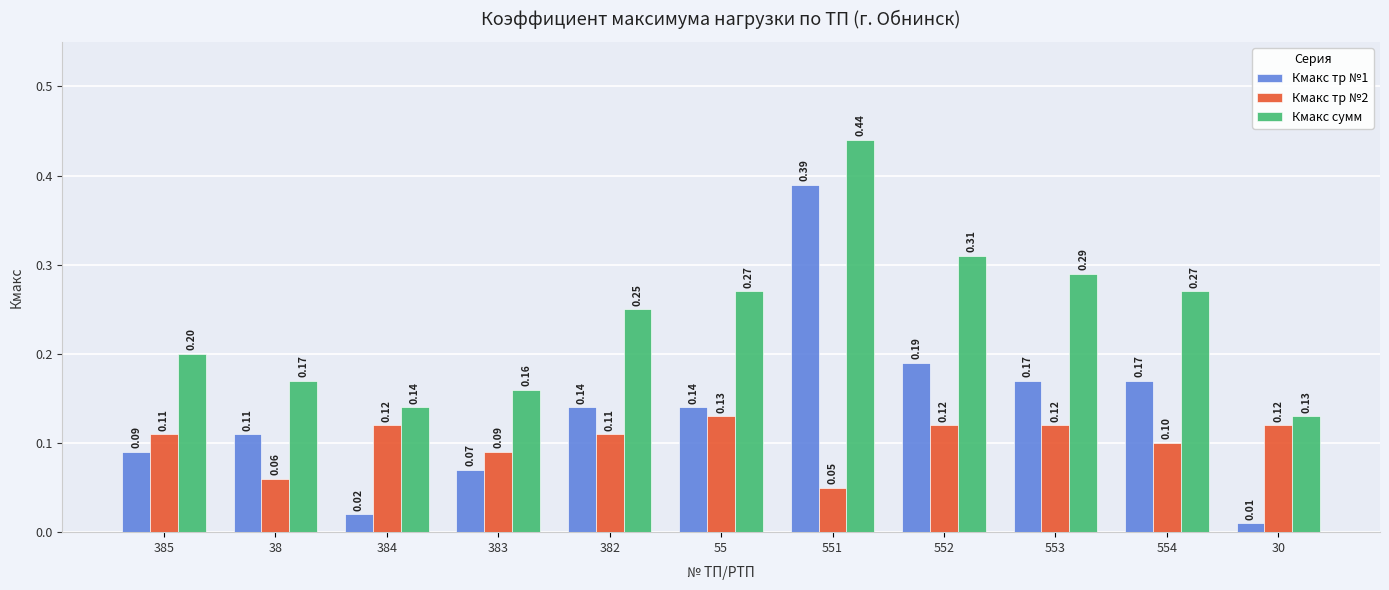

How many Кмакс тр №2 values are between 0 and 1?

11